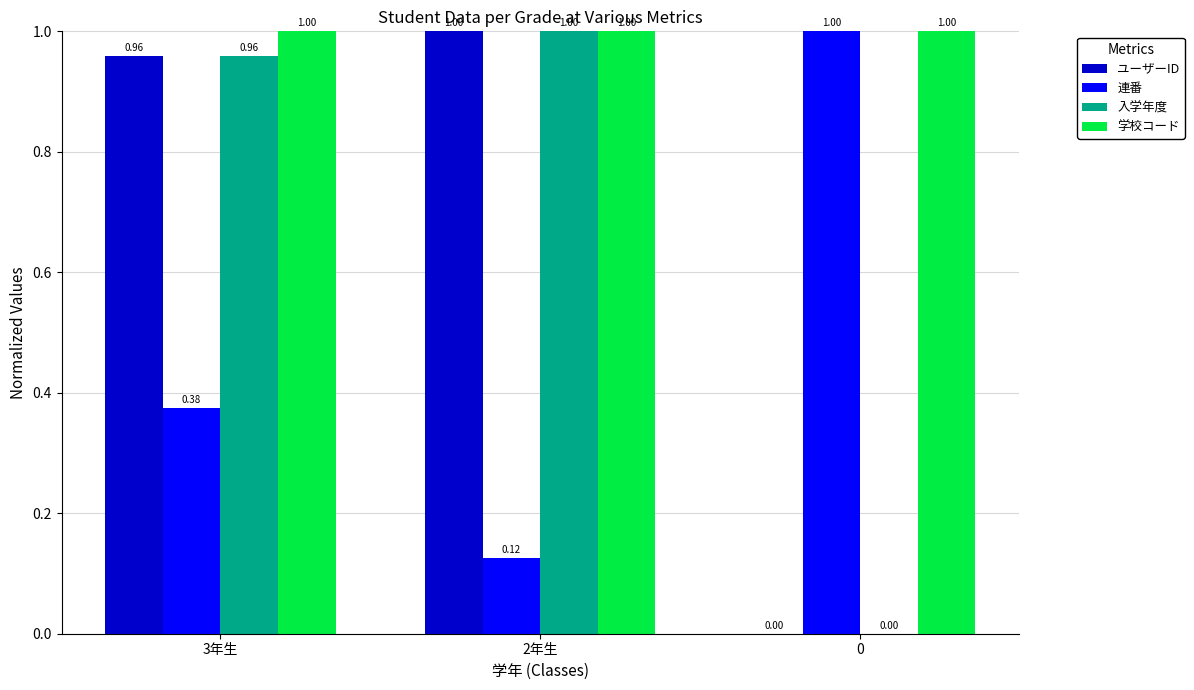

How many series are shown in this chart?

4